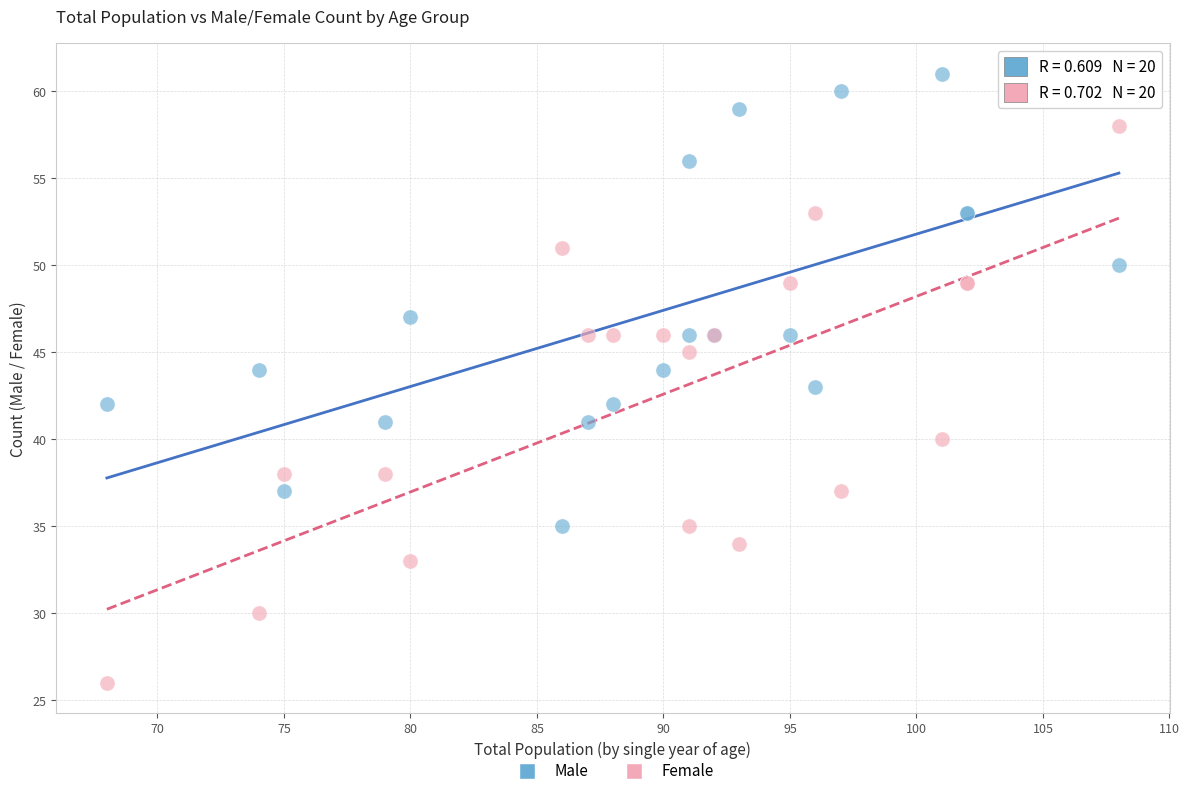

Which series contains the lowest Y value?

Female